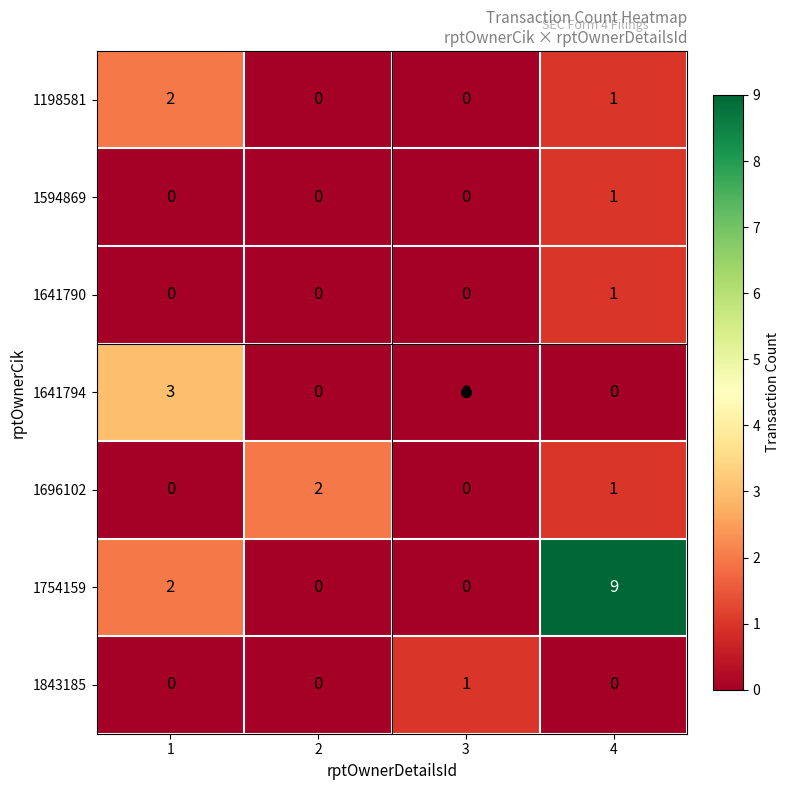

Where is 1198581 nearest to the value 1?

4